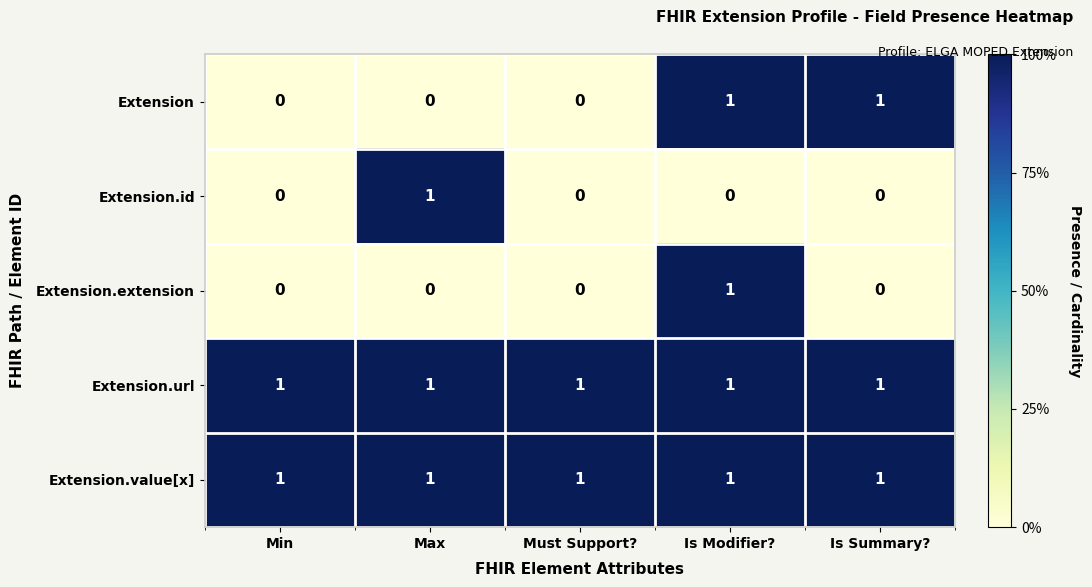

What is the total value across all series at Min?

2